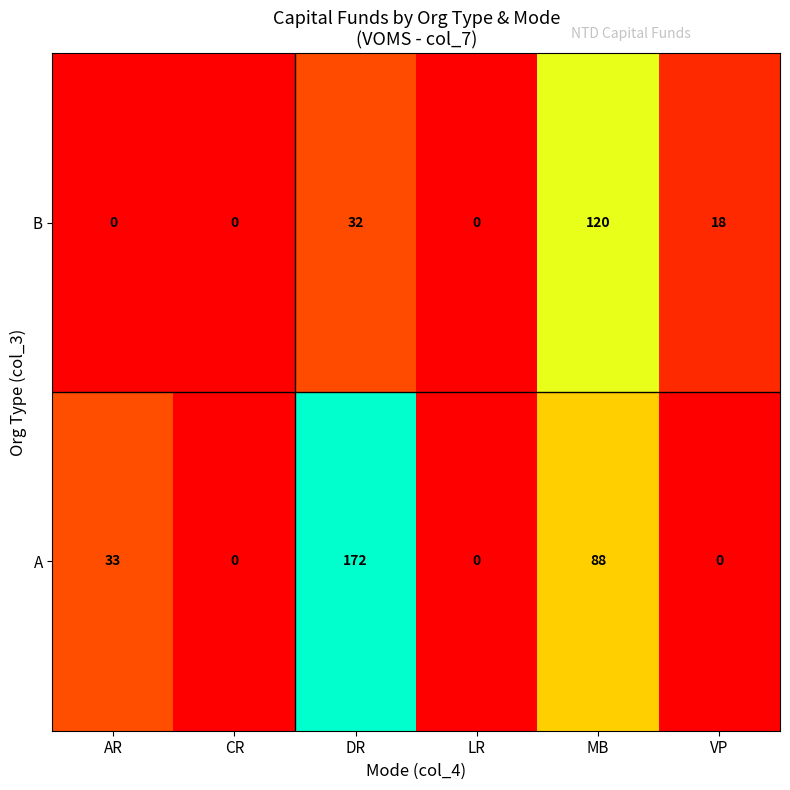

What is the difference between the highest and lowest values at MB?

32